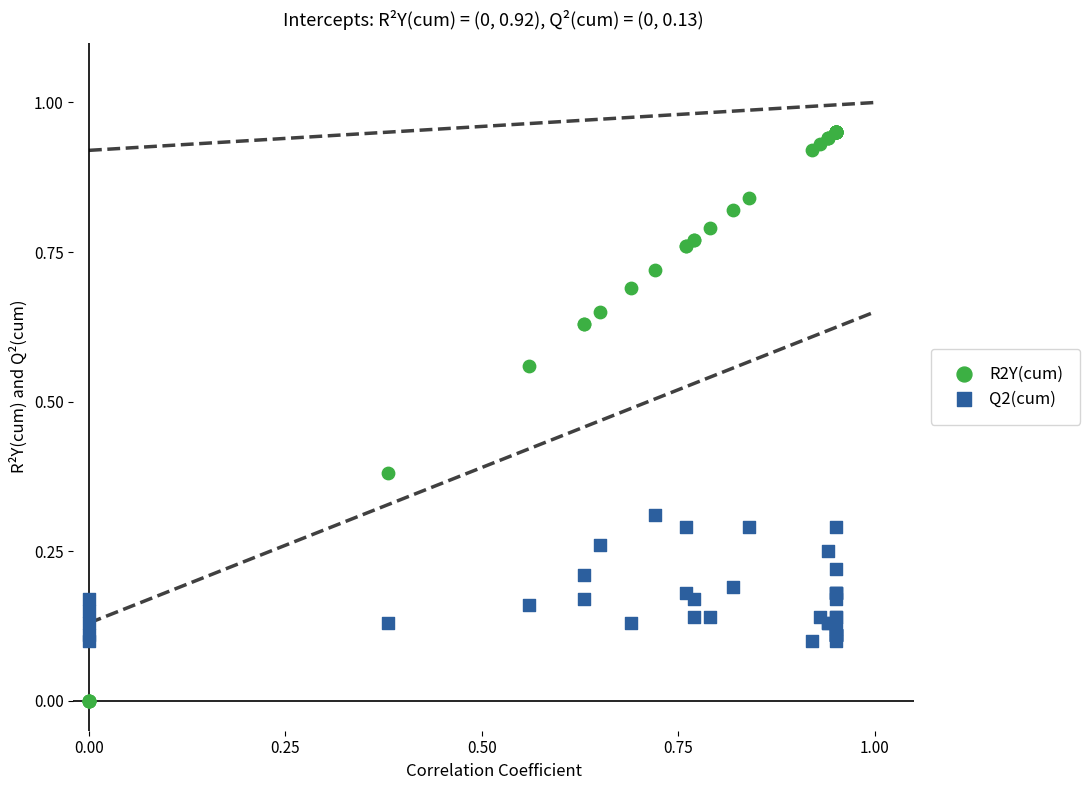

Which series reaches the maximum Y coordinate?

R2Y(cum)